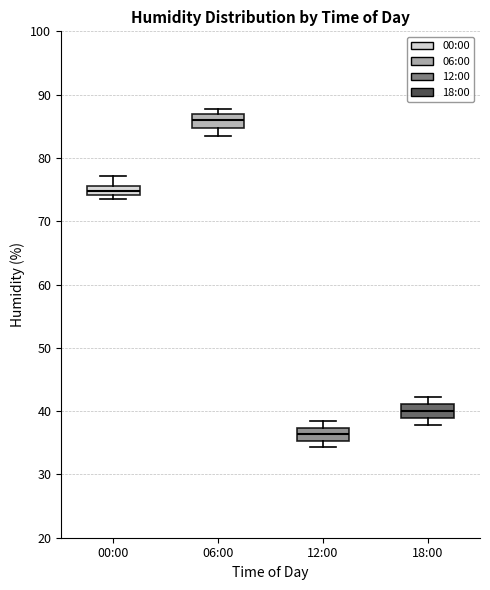

Where is the upper edge of the box for 12:00 on the y-axis? The values are not printed on the chart, so give them approximately, as read against the axis.

37